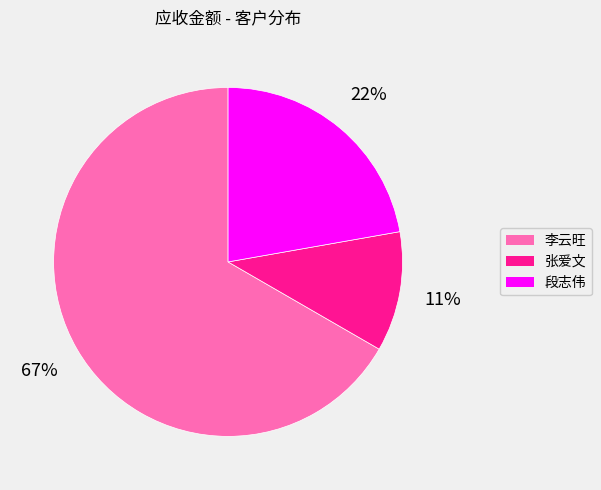

Is 张爱文 the majority of the pie?

No